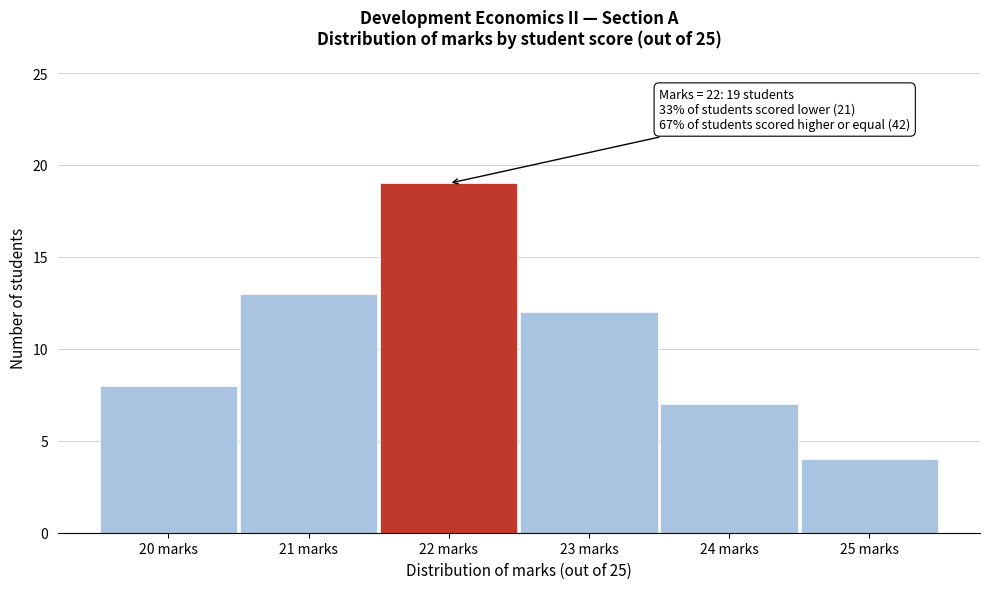

Over which range of the x-axis is the bar tallest?

21.5 to 22.5